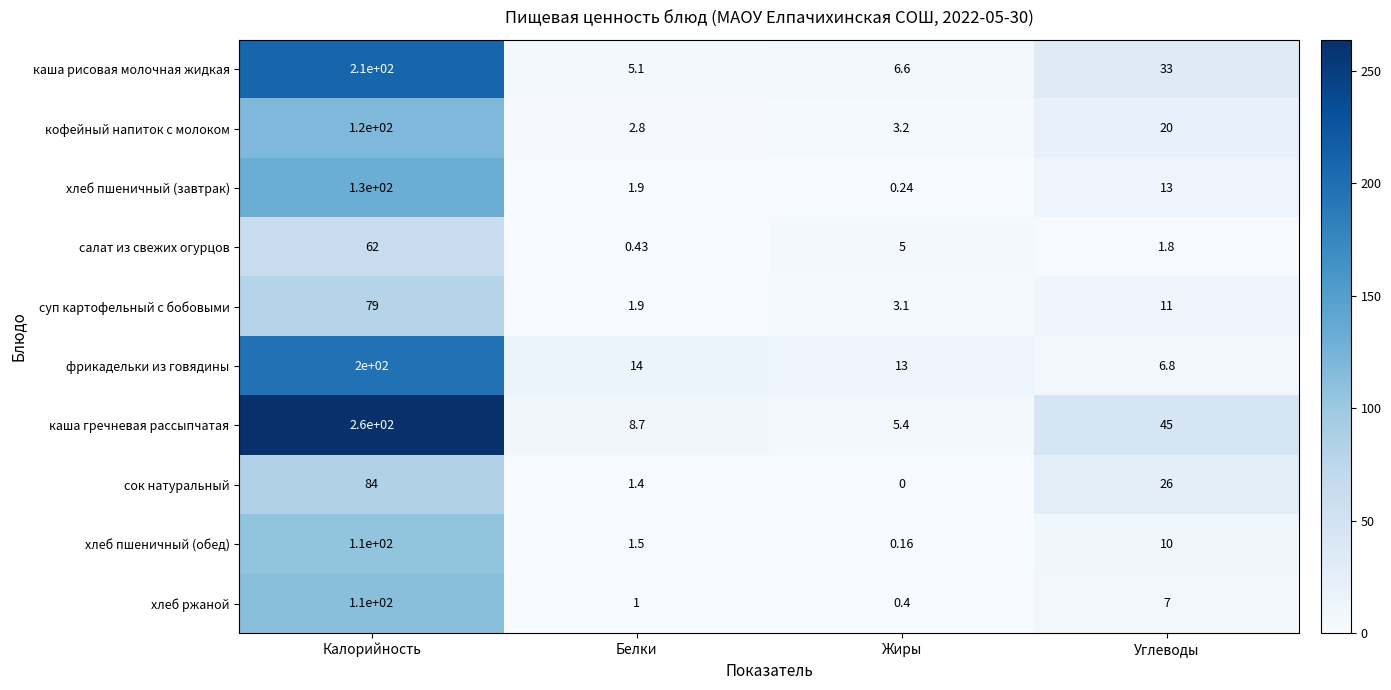

What is the total value across all series at Жиры?

37.1